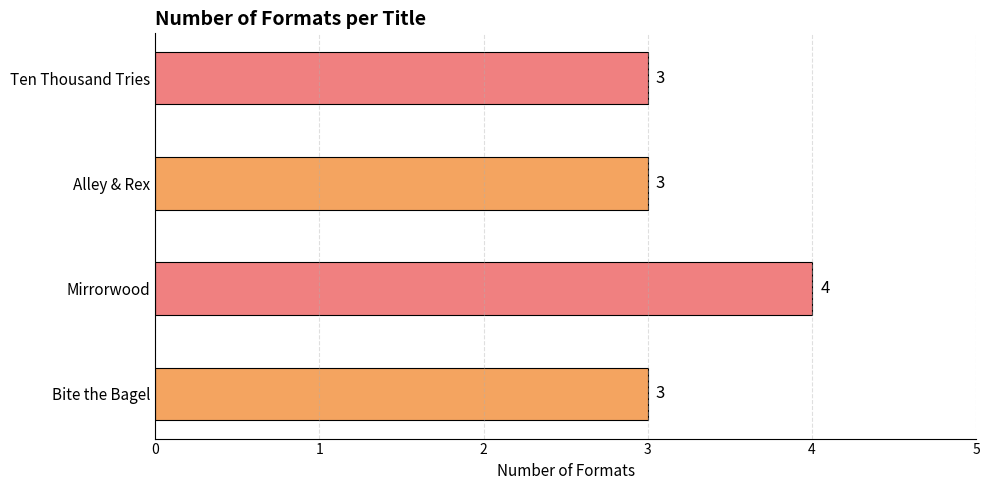

Reading bottom to top, what are all the values shown in this chart?

Bite the Bagel=3	Mirrorwood=4	Alley & Rex=3	Ten Thousand Tries=3